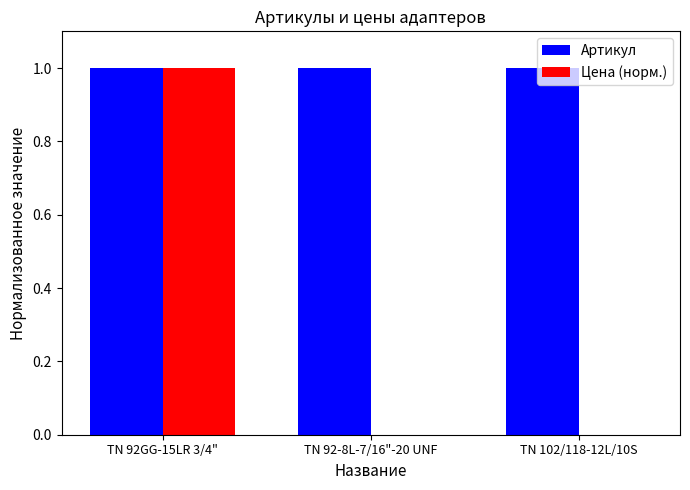

True or false: Артикул has a value of 0.2 at TN 92GG-15LR 3/4".

False